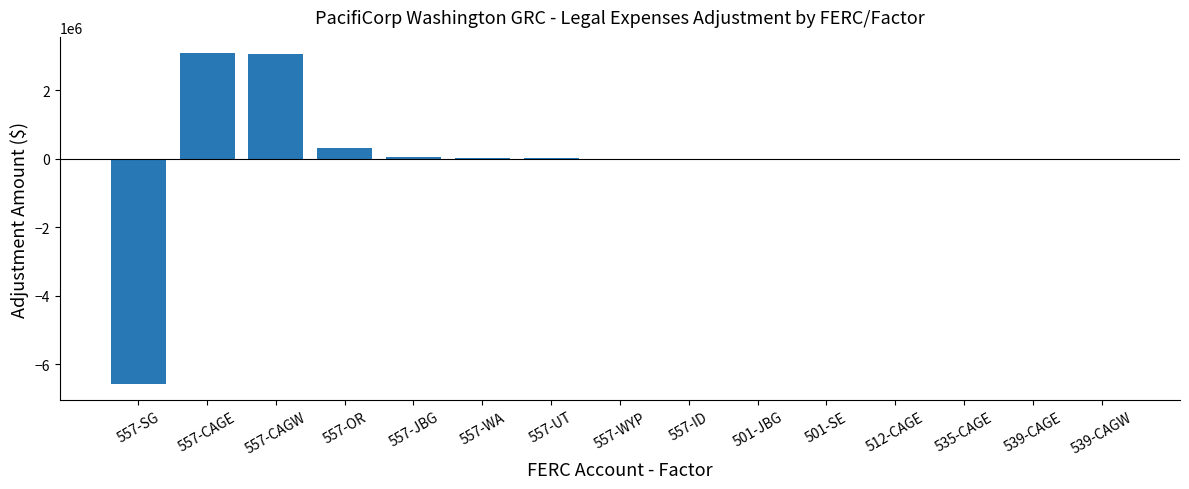

How many categories are shown in the chart?

15